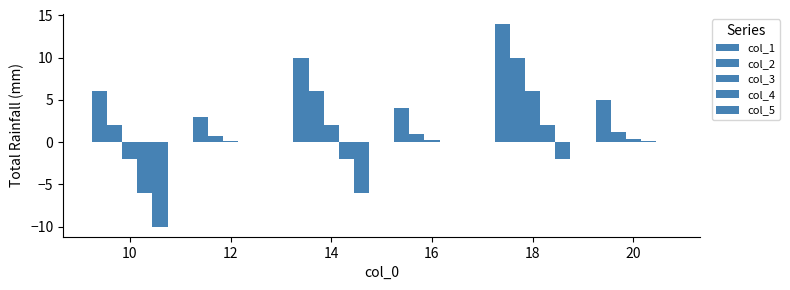

What is the total value across all series at 18?

30.0